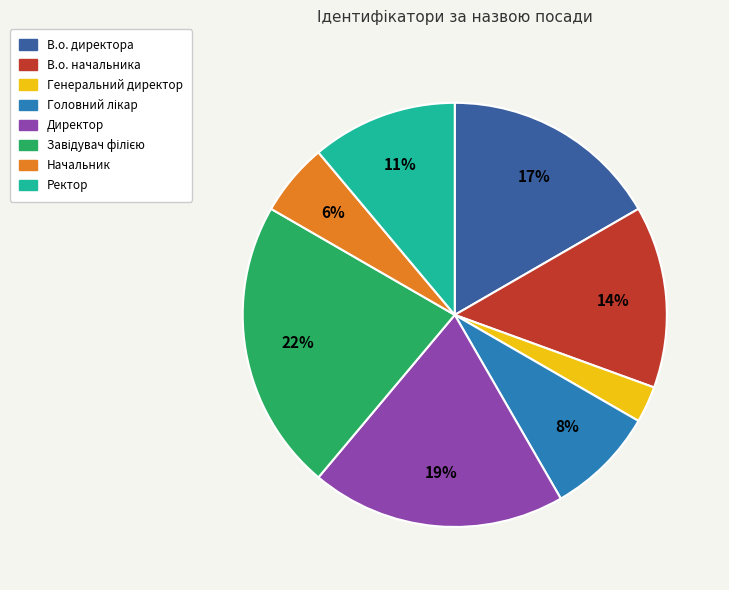

To the nearest percent, what percentage of the pie is Генеральний директор?

3%